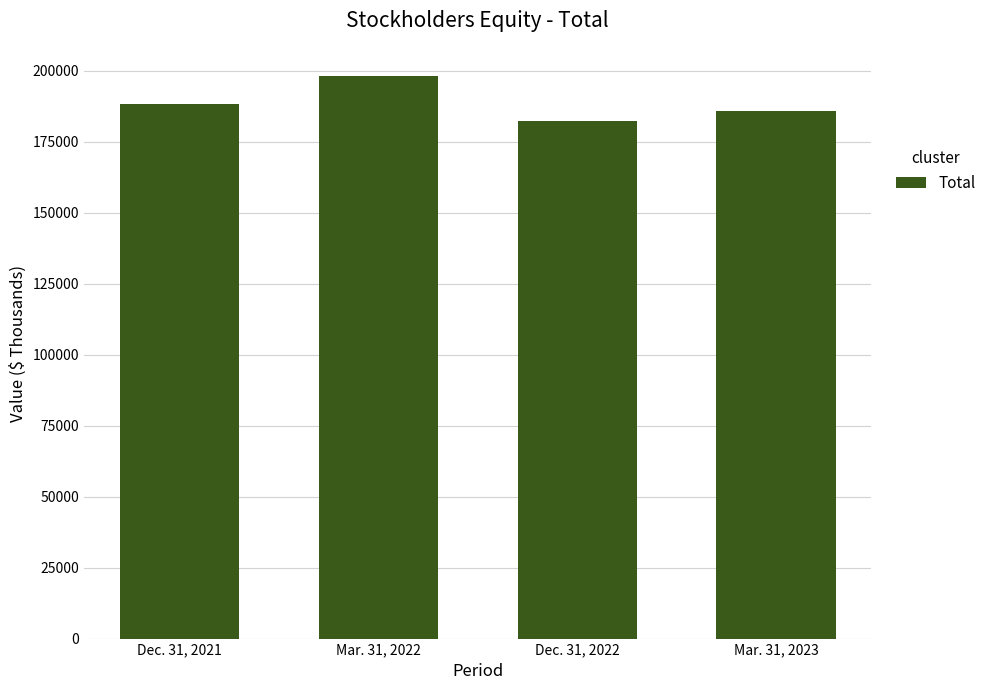

List the labels in order of value, smallest first.

Dec. 31, 2022, Mar. 31, 2023, Dec. 31, 2021, Mar. 31, 2022